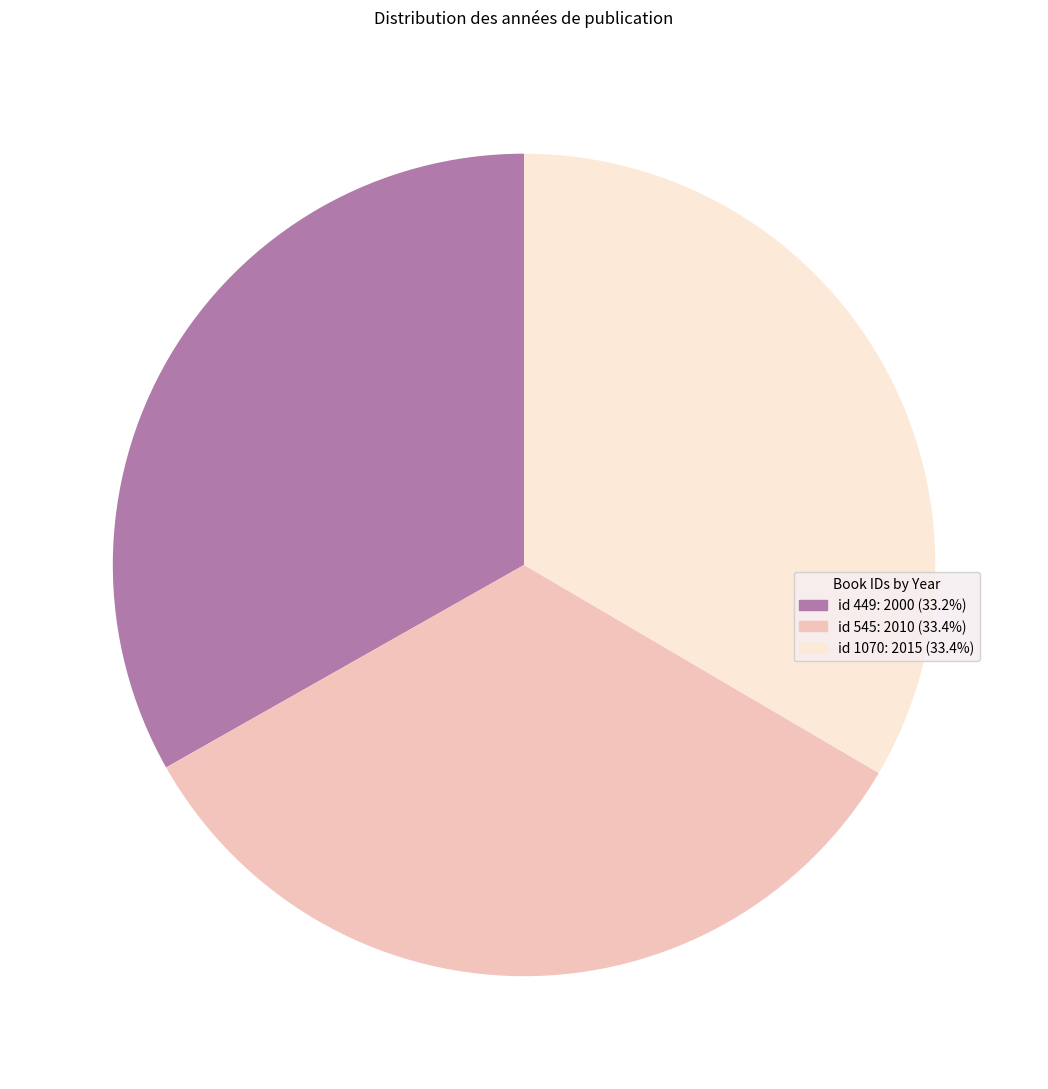

Is there a majority slice in this chart?

No